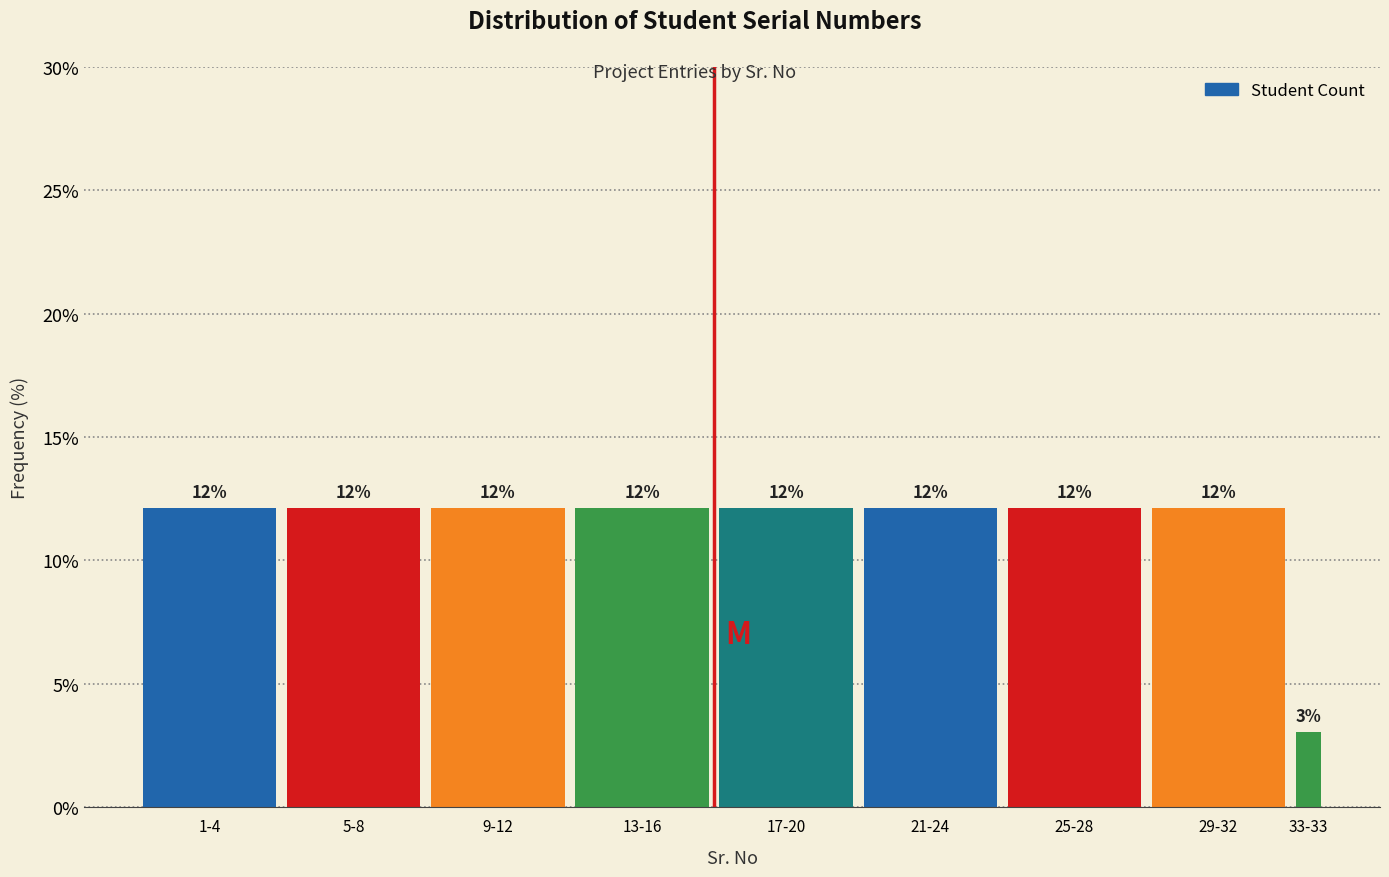

Are the bars horizontal?

No